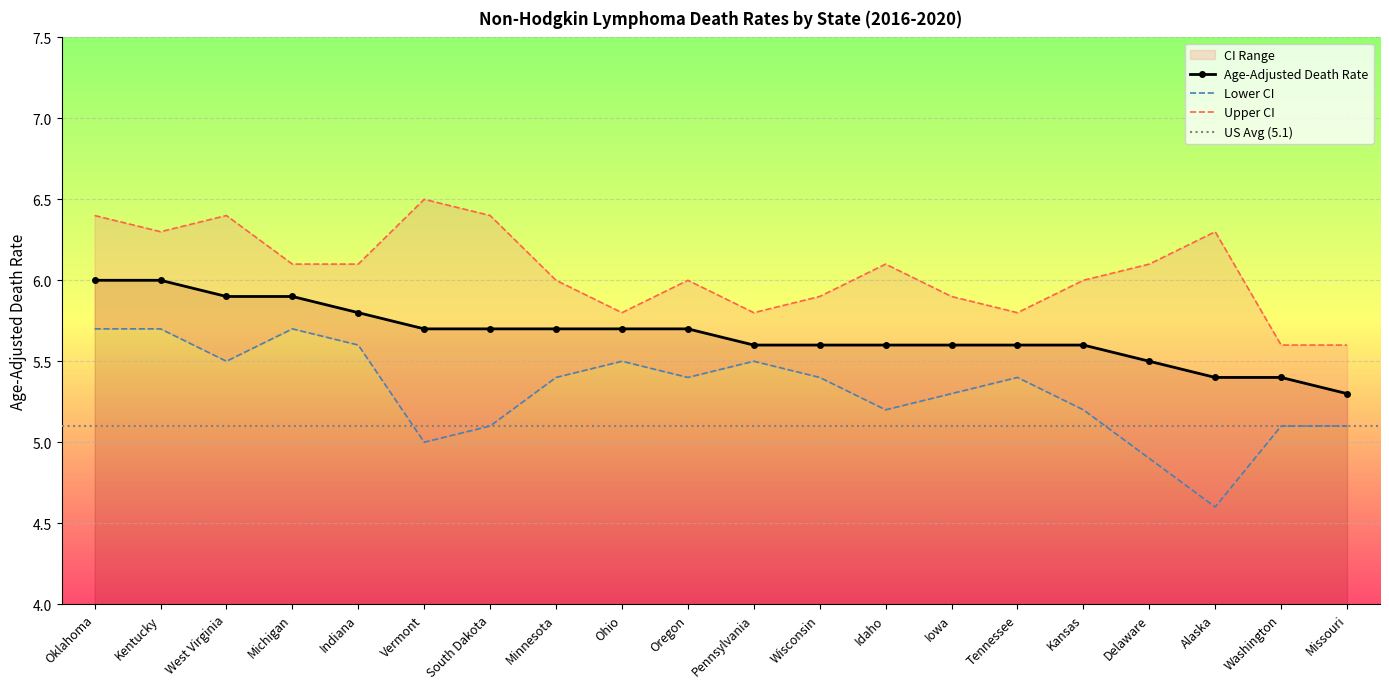

What is the label of the 8th point from the right?

Idaho